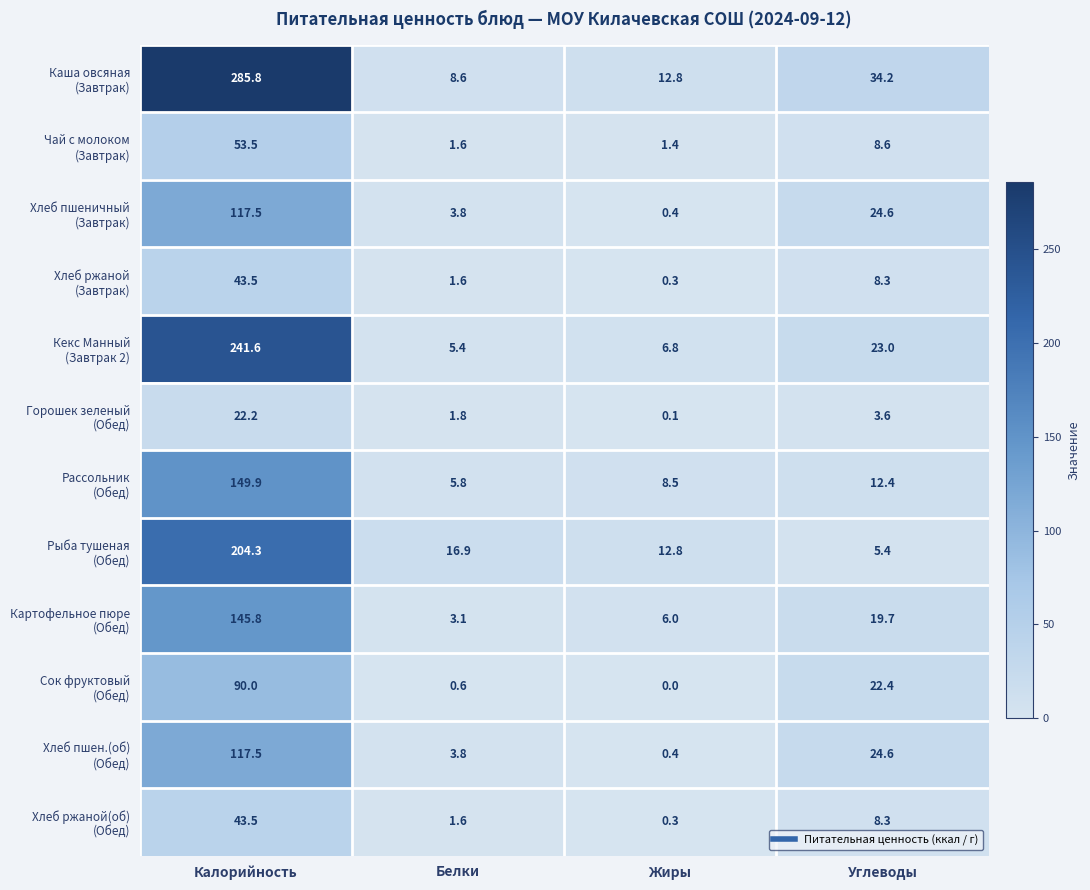

Which category has the lowest value across all series?

Жиры